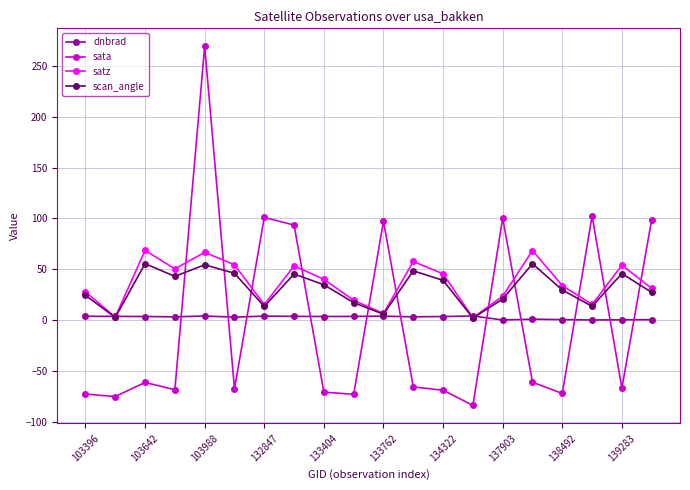

After their last crossing, which series has the higher values: sata or scan_angle?

sata